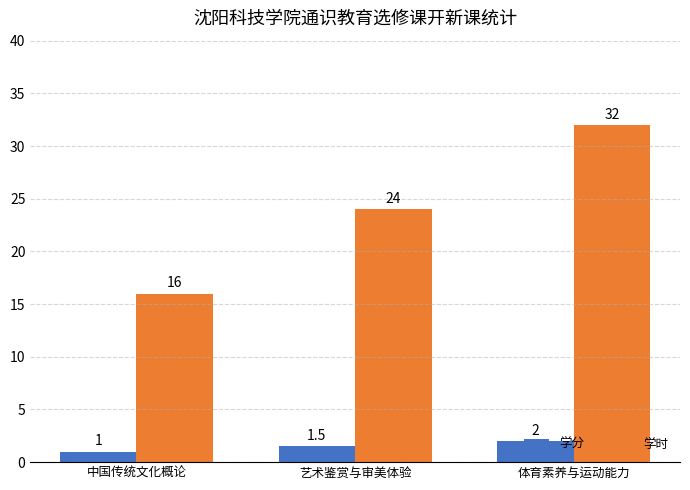

How many data points does each series have?

3